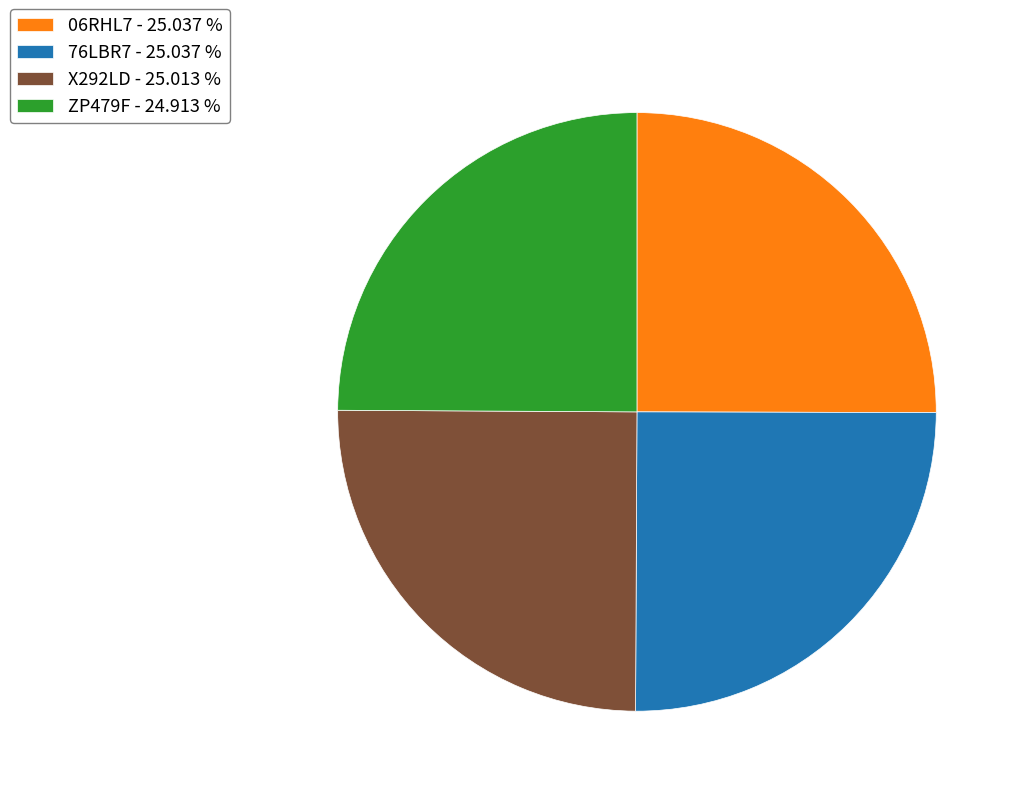

The ZP479F slice represents 25% of the pie. True or false?

True